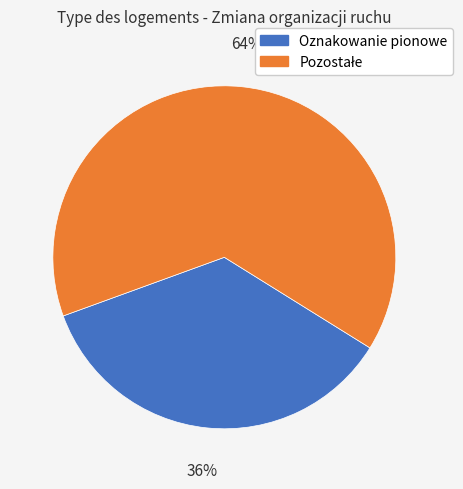

The Oznakowanie pionowe slice represents 36% of the pie. True or false?

True